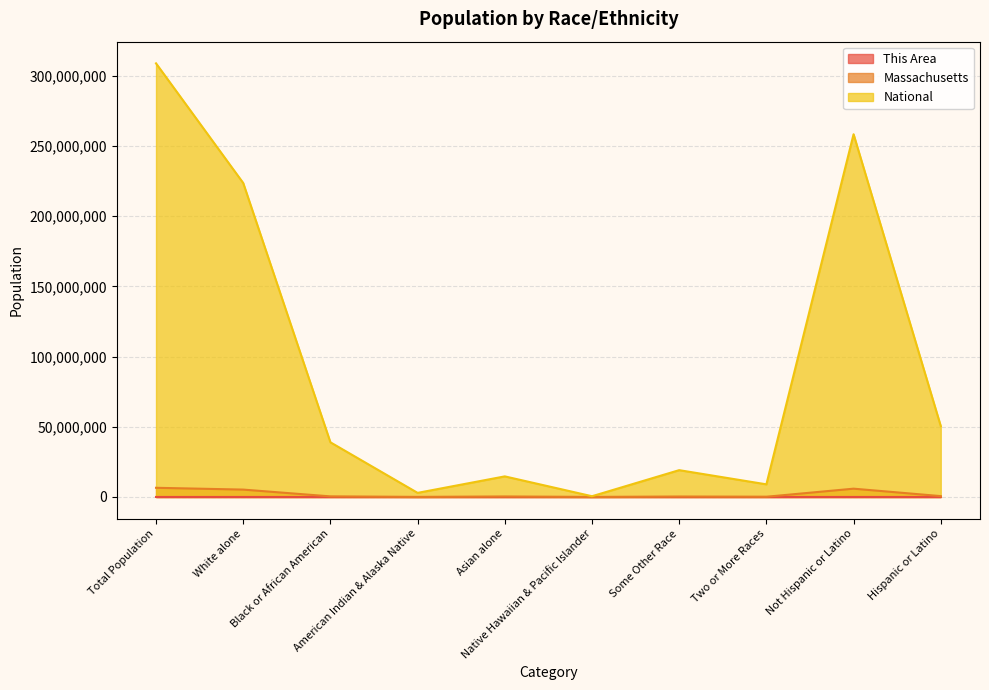

Which category has the lowest value across all series?

Native Hawaiian & Pacific Islander